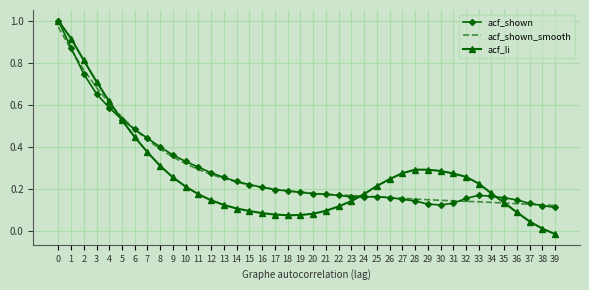

Which series has the widest spread of values?

acf_li